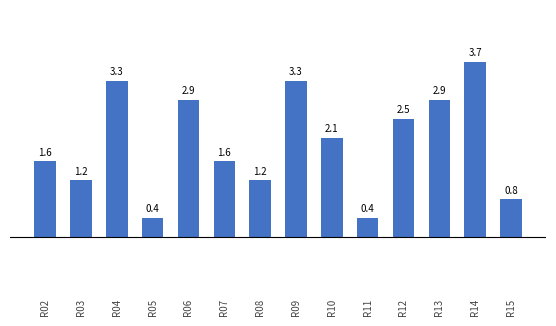

Reading right to left, what are all the values shown in this chart?

0.8	3.7	2.9	2.5	0.4	2.1	3.3	1.2	1.6	2.9	0.4	3.3	1.2	1.6